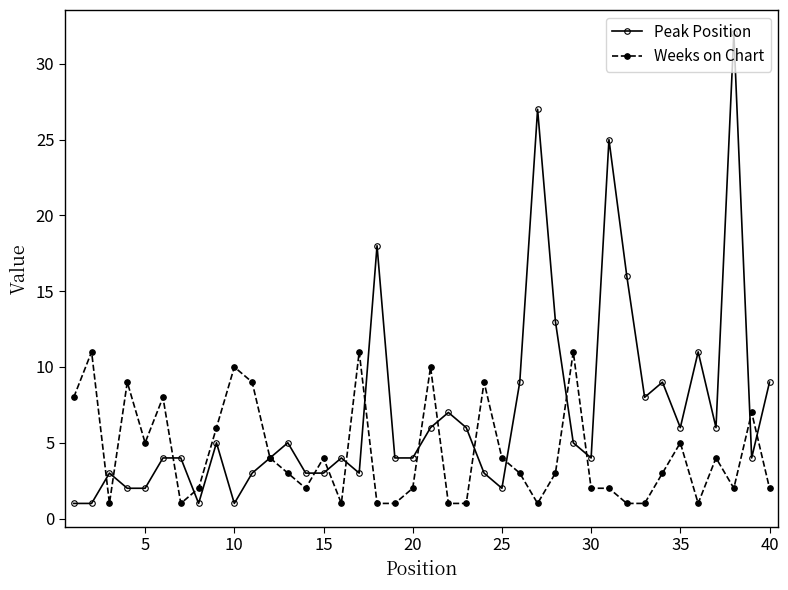

List the series in order of their peak value, highest first.

Peak Position, Weeks on Chart